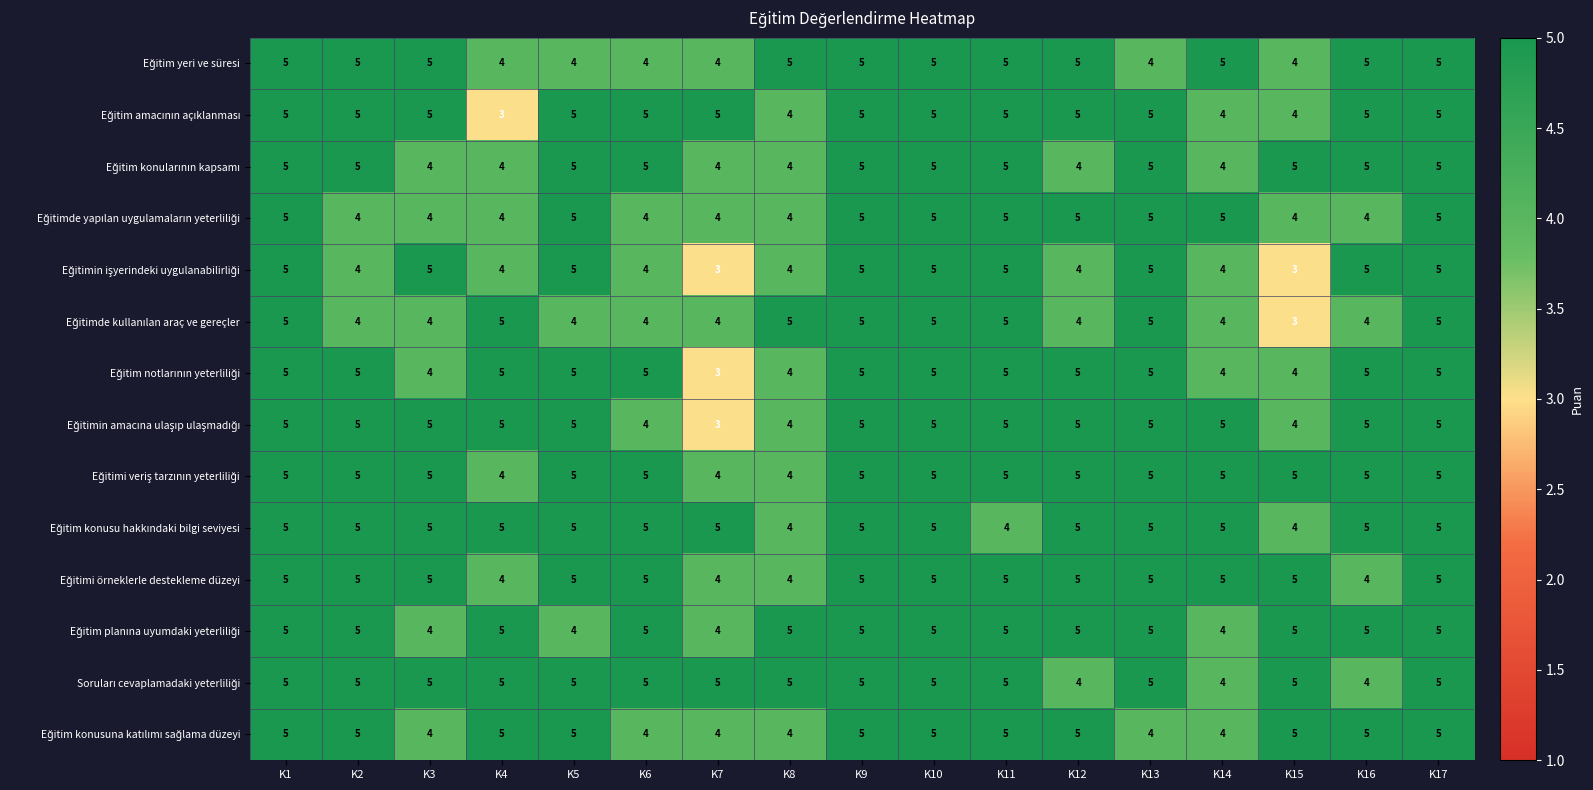

How many data points does each series have?

17